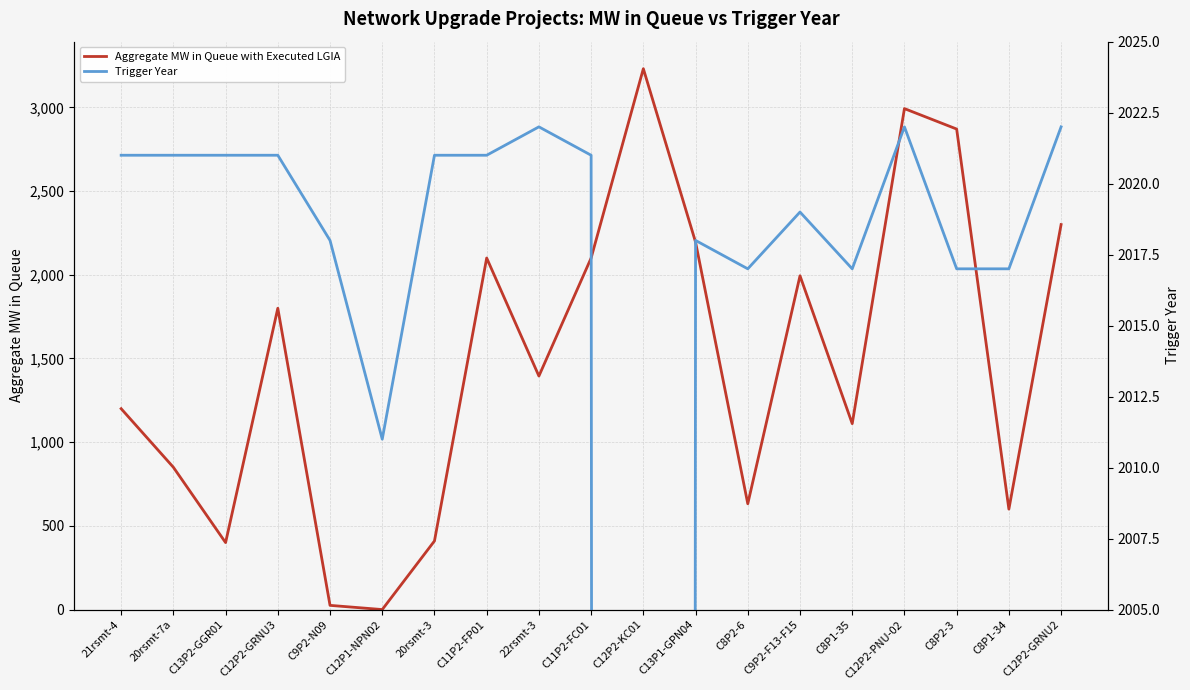

Which label corresponds to the largest value in the chart?

C12P2-KC01